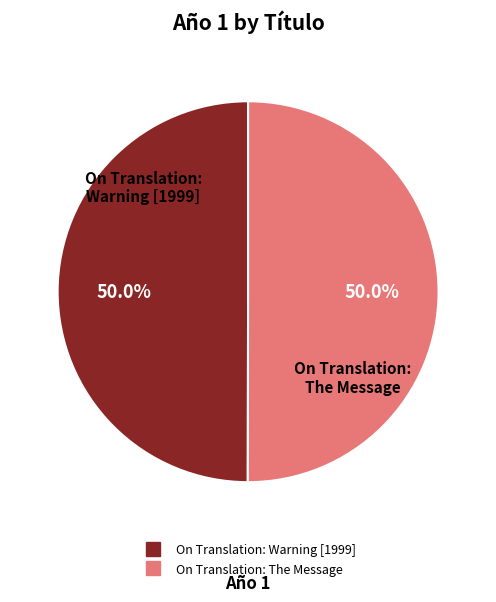

What percentage is NOT represented by On Translation: Warning [1999]?

50.0%